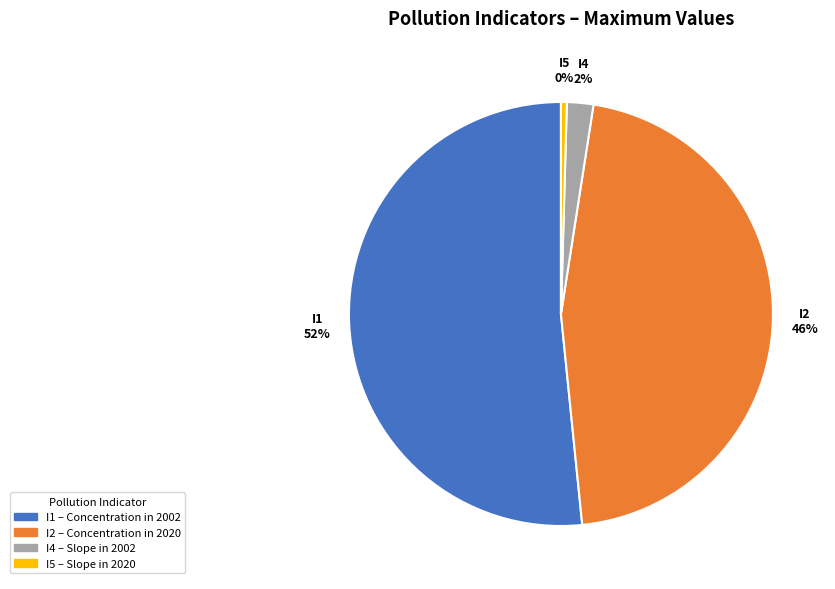

What percentage is the I2 – Concentration in 2020 slice, to the nearest percent?

46%